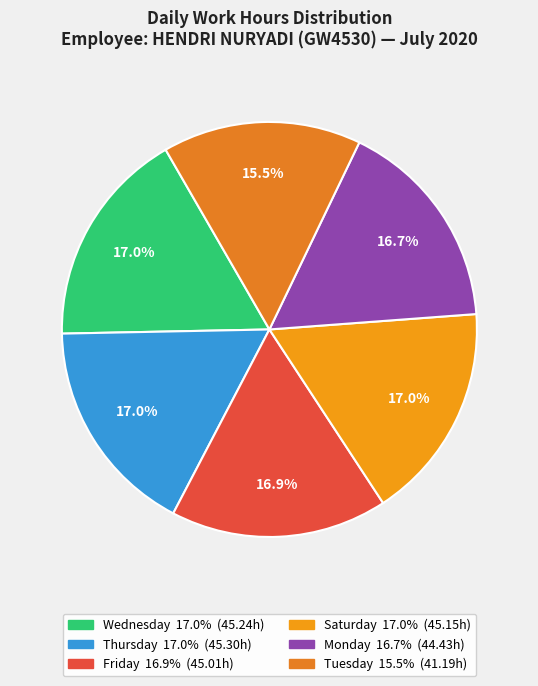

How many slices are in this pie chart?

6